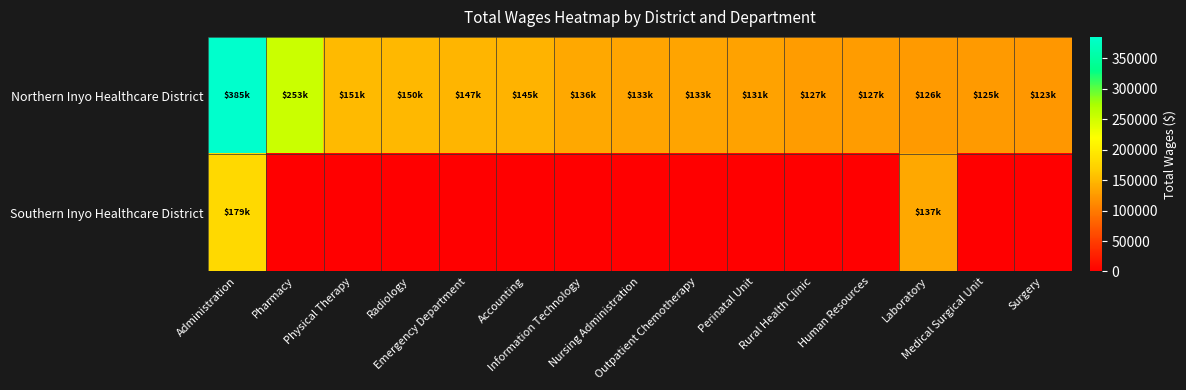

At which category is the sum across all series the highest?

Administration